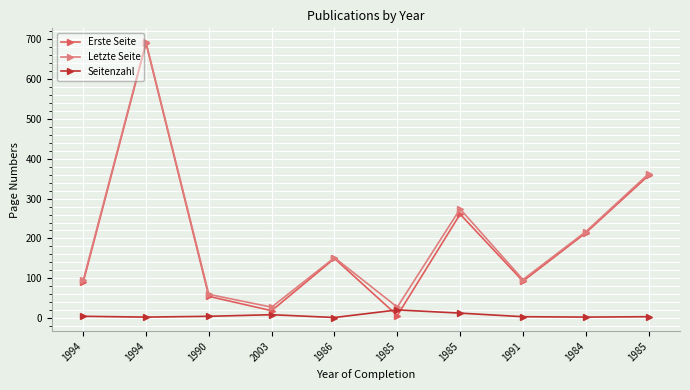

The value of Letzte Seite at 1985 is 432. True or false?

False